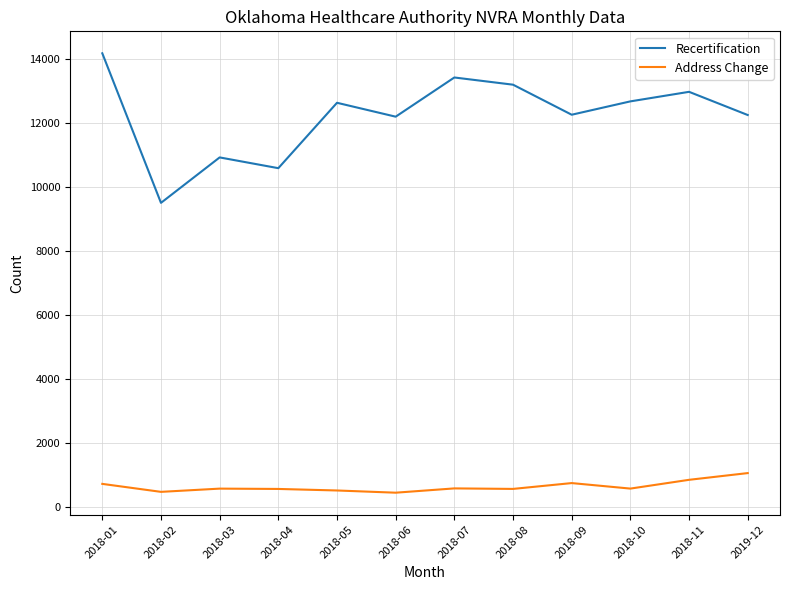

At 2018-06, list the series in order from largest to smallest.

Recertification, Address Change